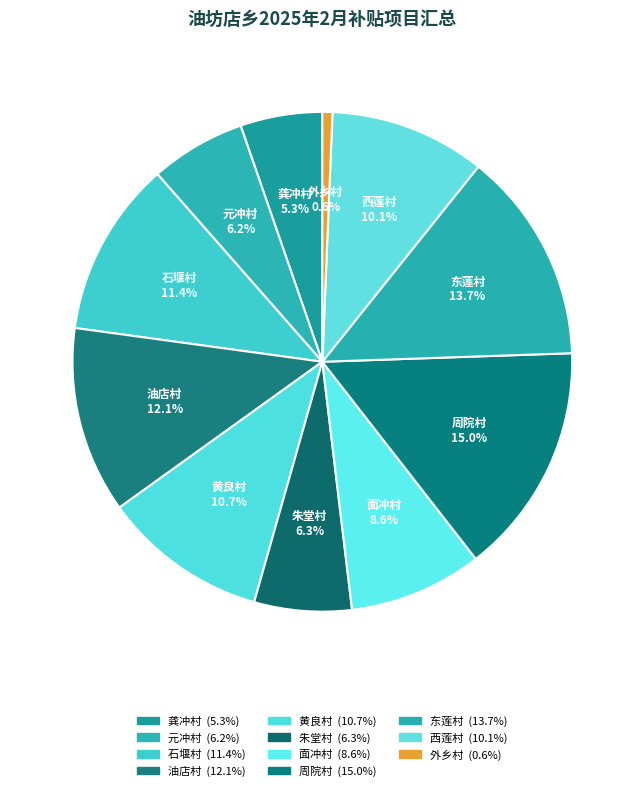

True or false: 周院村 accounts for 30% of the total.

False